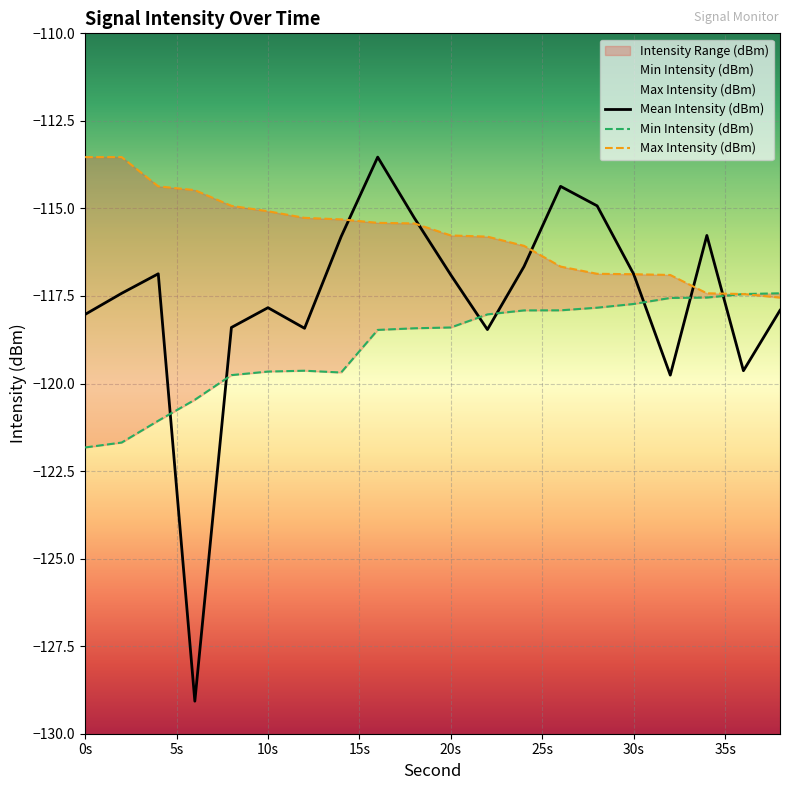

True or false: Mean Intensity (dBm) has more than 2 interior local peaks.

True